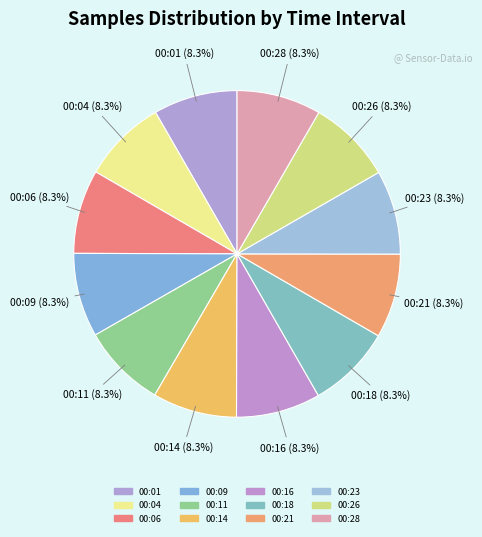

What percentage do 00:18 and 00:09 together represent?

16.7%